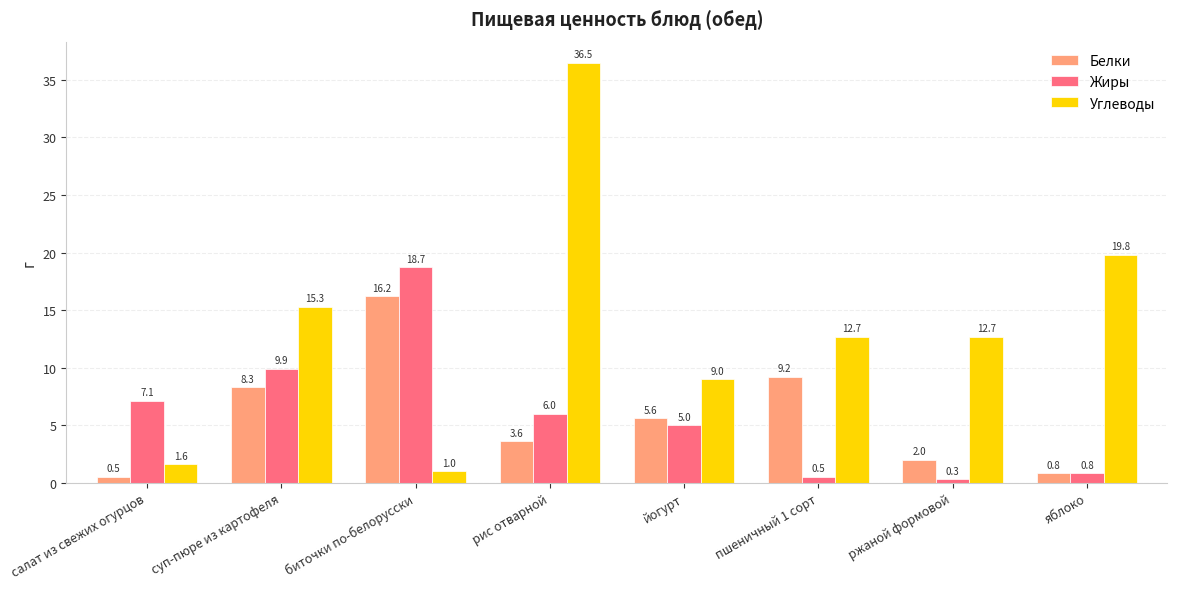

What is the sum of the Белки values at суп-пюре из картофеля and рис отварной?

11.9